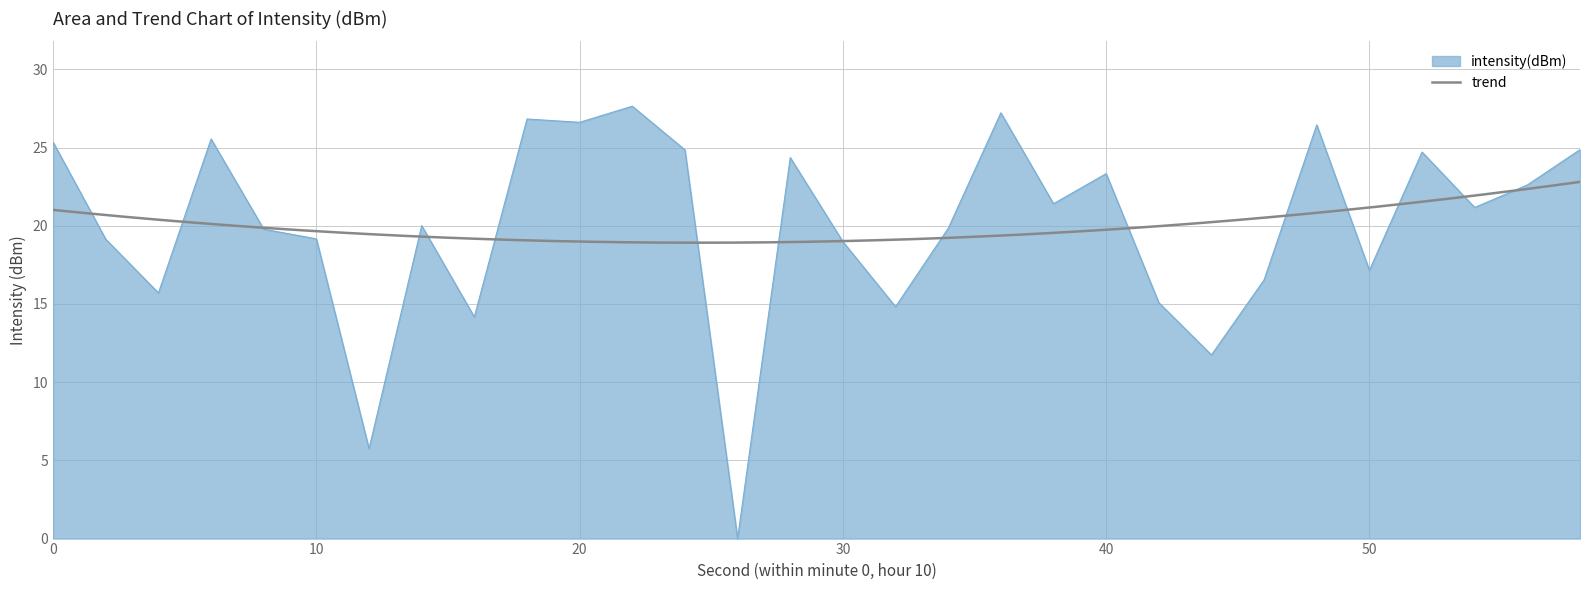

What is the sum of all values?

600.9